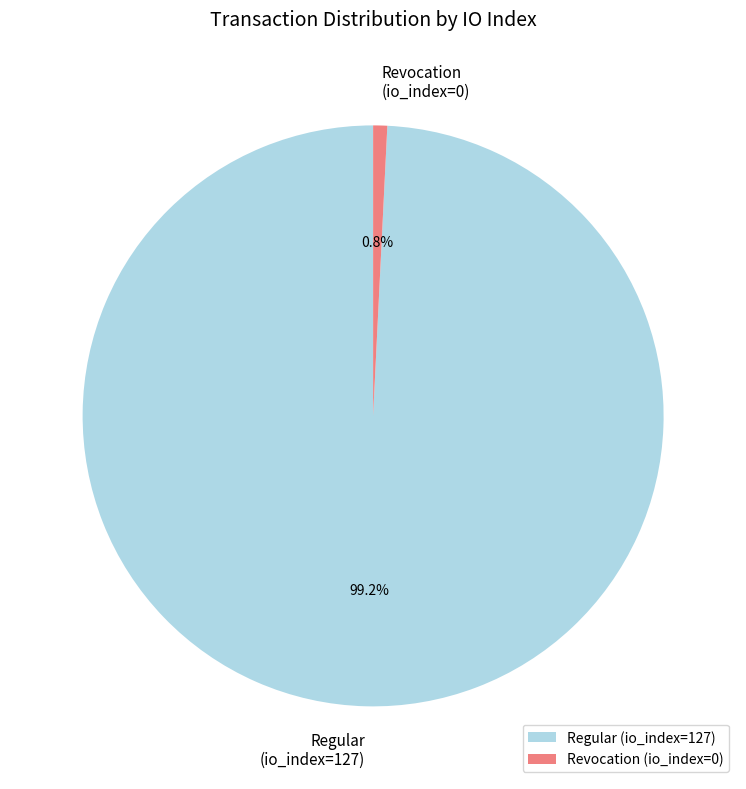

Between Regular (io_index=127) and Revocation (io_index=0), which is larger?

Regular (io_index=127)